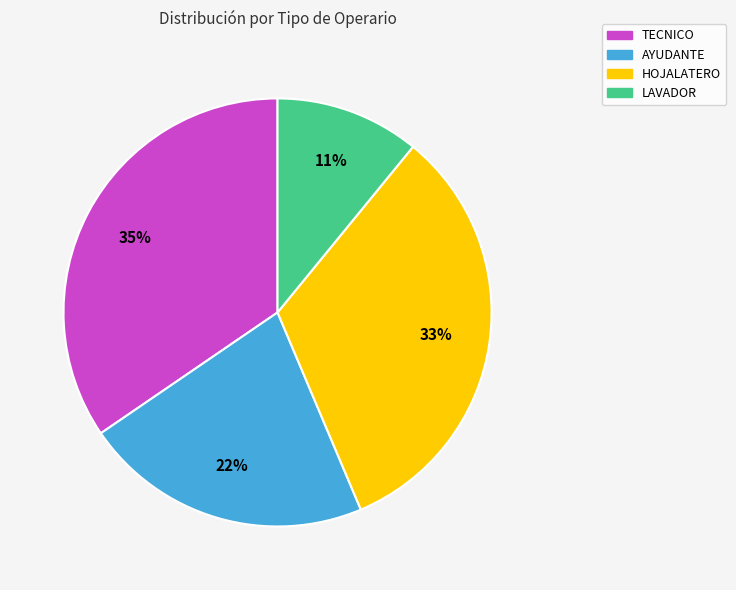

How many slices are in this pie chart?

4